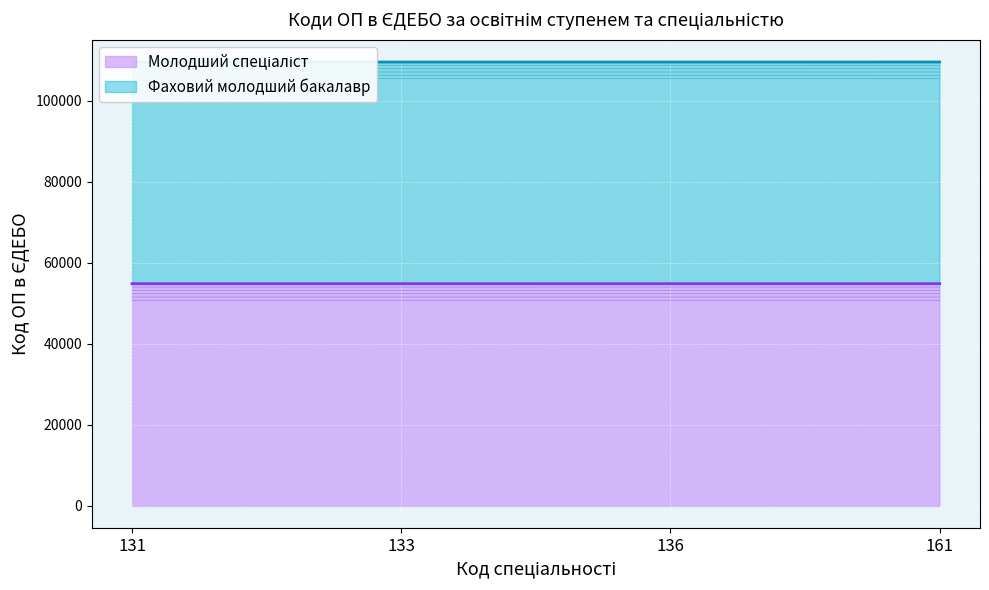

Which label corresponds to the smallest value in the chart?

136